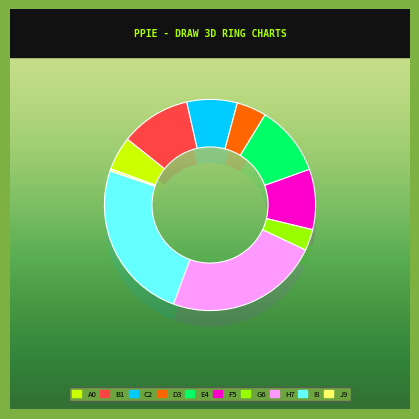

How many slices are in this pie chart?

10